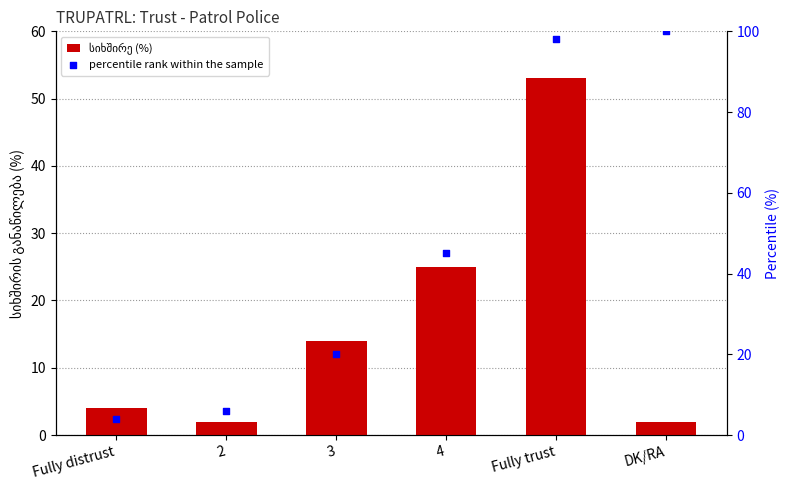

What are all the series names shown in the legend?

სიხშირე (%), percentile rank within the sample